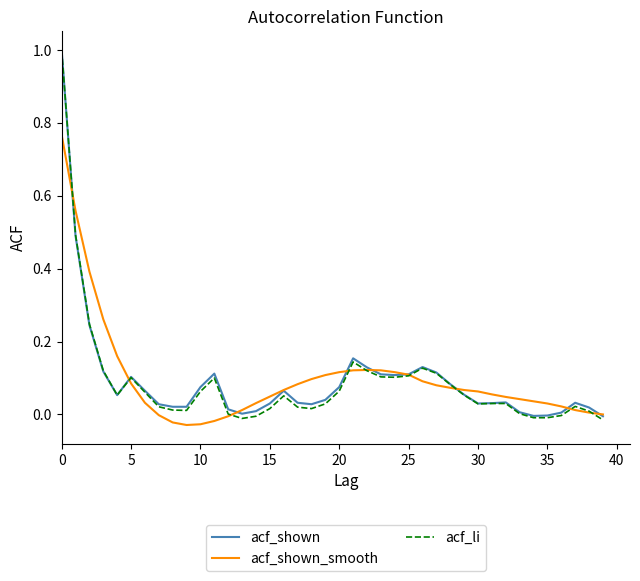

True or false: acf_shown_smooth has more than 0 points higher than both neighbors.

True